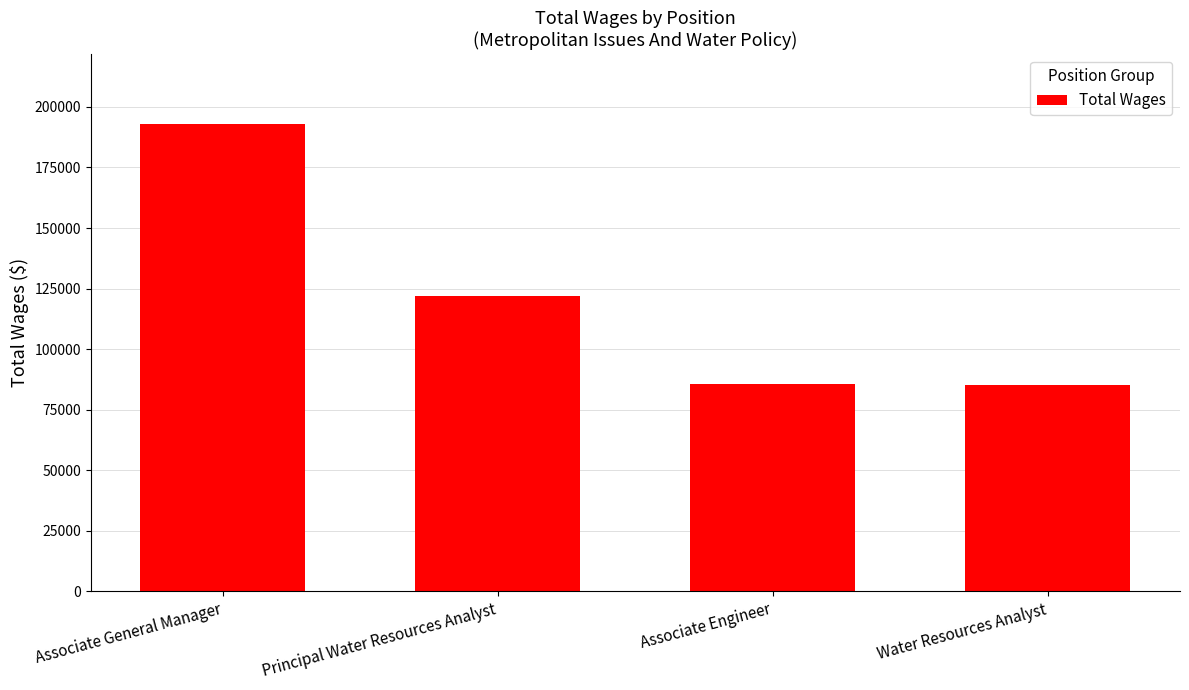

What is the label of the 2nd bar from the right?

Associate Engineer